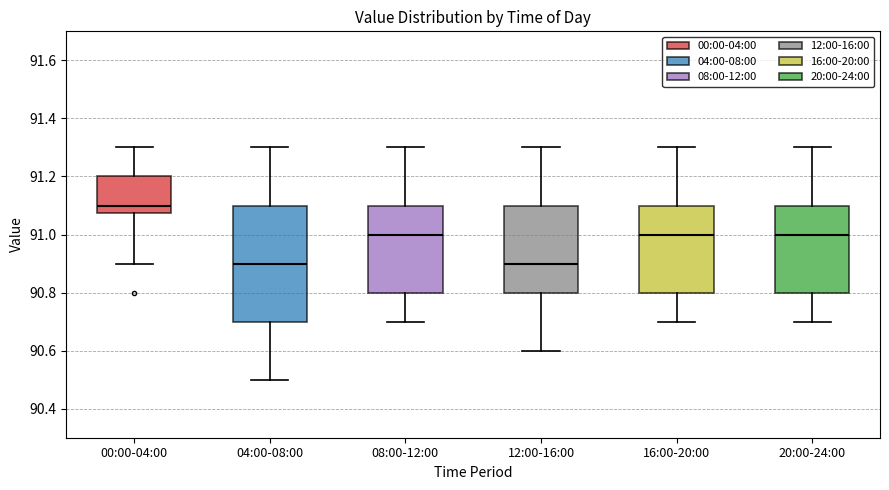

Where is the lower edge of the box for 04:00-08:00 on the y-axis? The values are not printed on the chart, so give them approximately, as read against the axis.

90.70